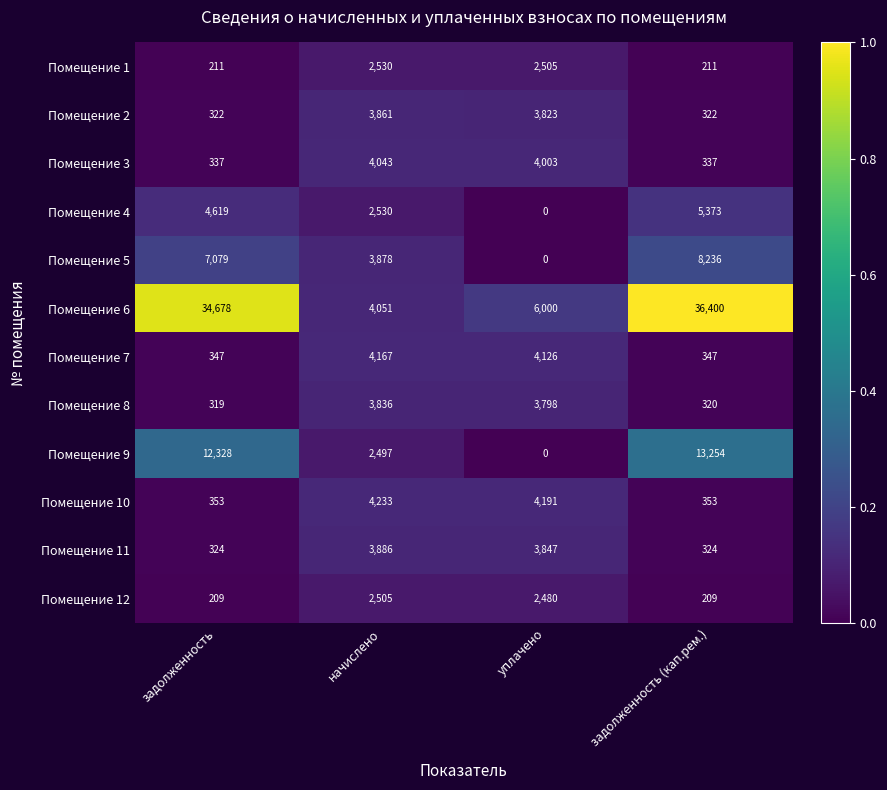

Which category has the highest value in the Помещение 11 series?

начислено